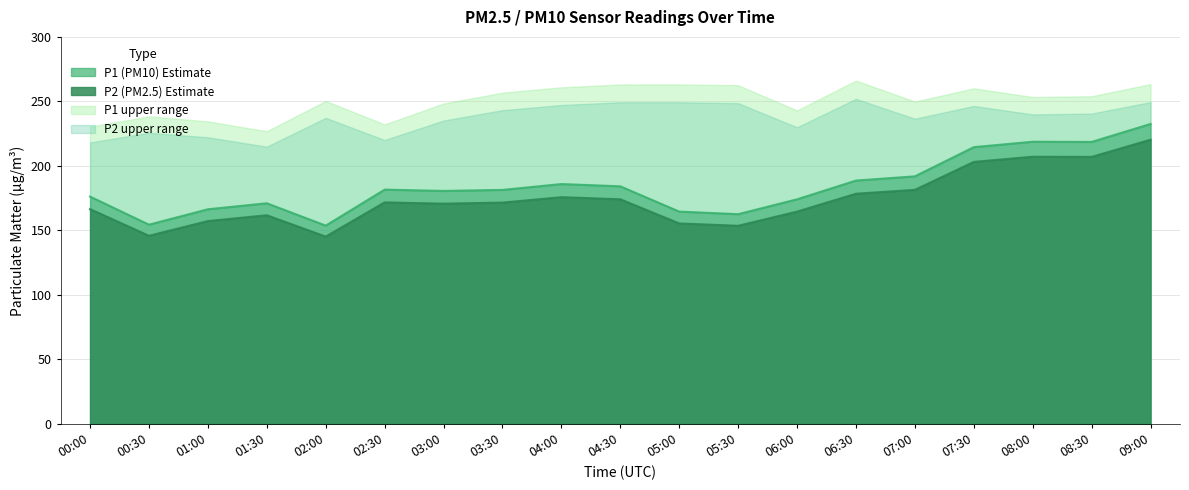

What is the highest value of the P1 series?

232.5